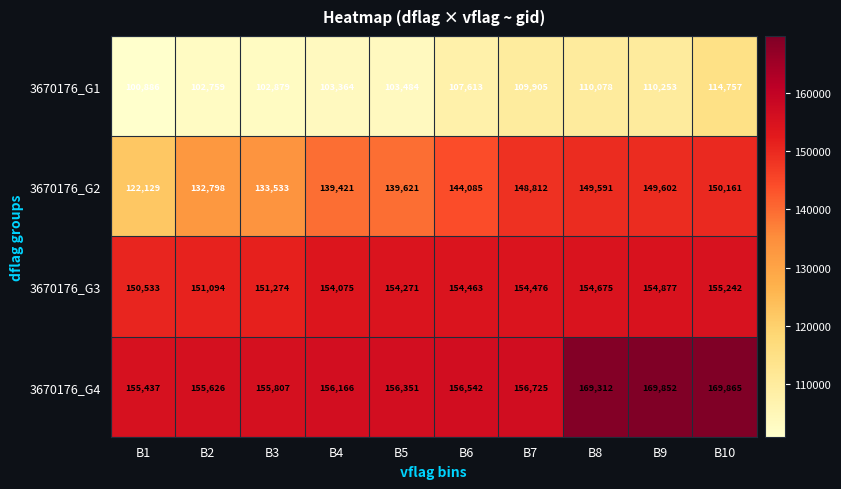

Which series has the largest total across all categories?

3670176_G4